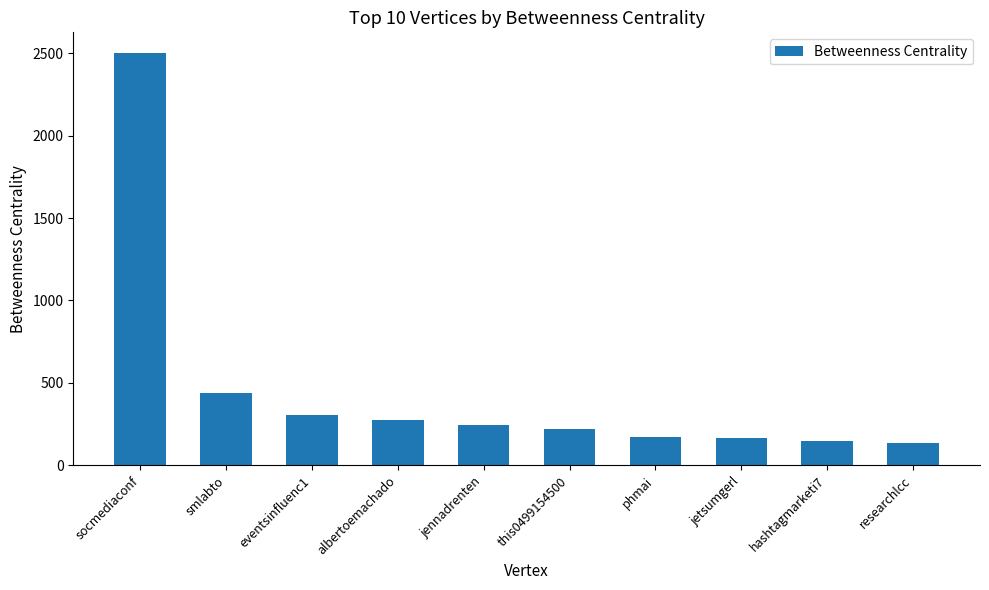

How many bars are there in total?

10